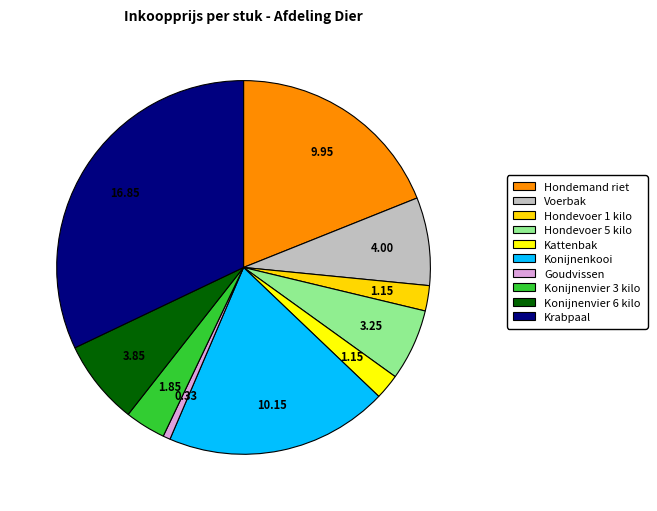

To the nearest percent, what portion does Konijnenkooi represent?

19%